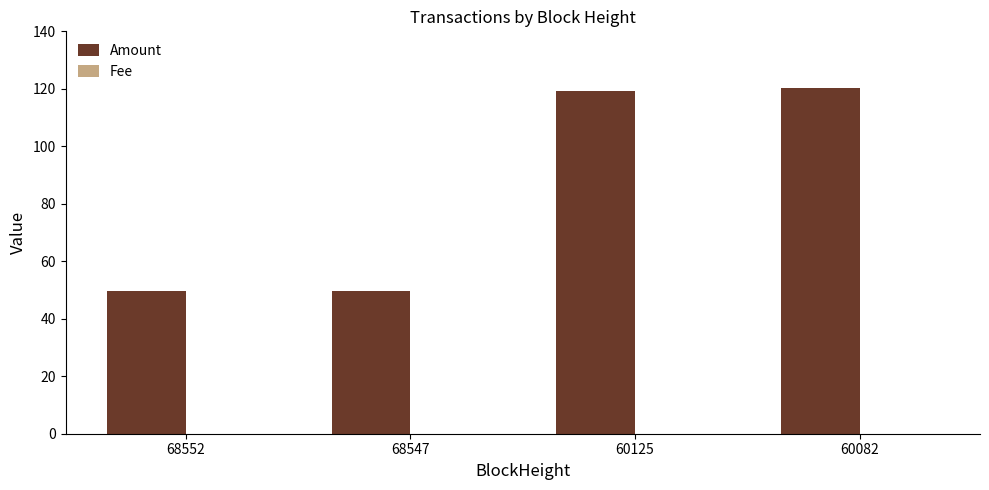

What is the highest value of the Amount series?

120.4